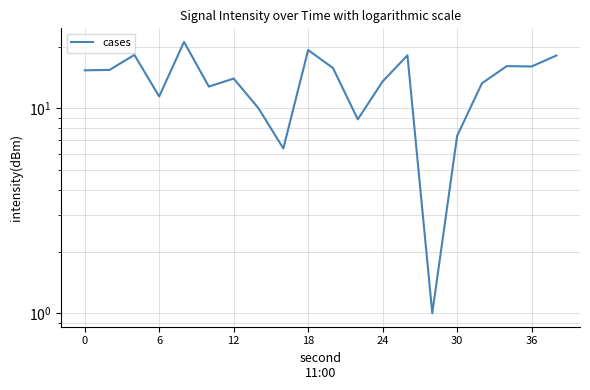

Reading left to right, extract all data points from this chart.

15.3	15.4	18.2	11.4	21.1	12.8	14.0	10.0	6.4	19.3	15.7	8.8	13.5	18.2	1.0	7.3	13.3	16.1	16.0	18.1